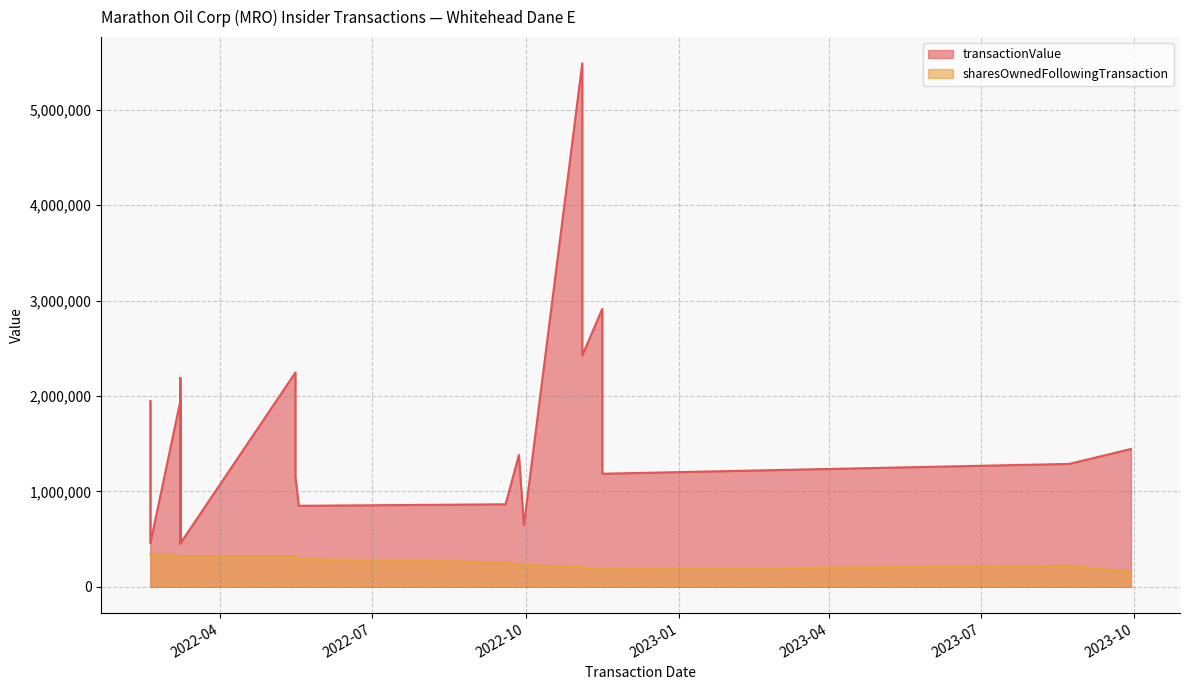

True or false: sharesOwnedFollowingTransaction has more than 2 points higher than both neighbors.

False